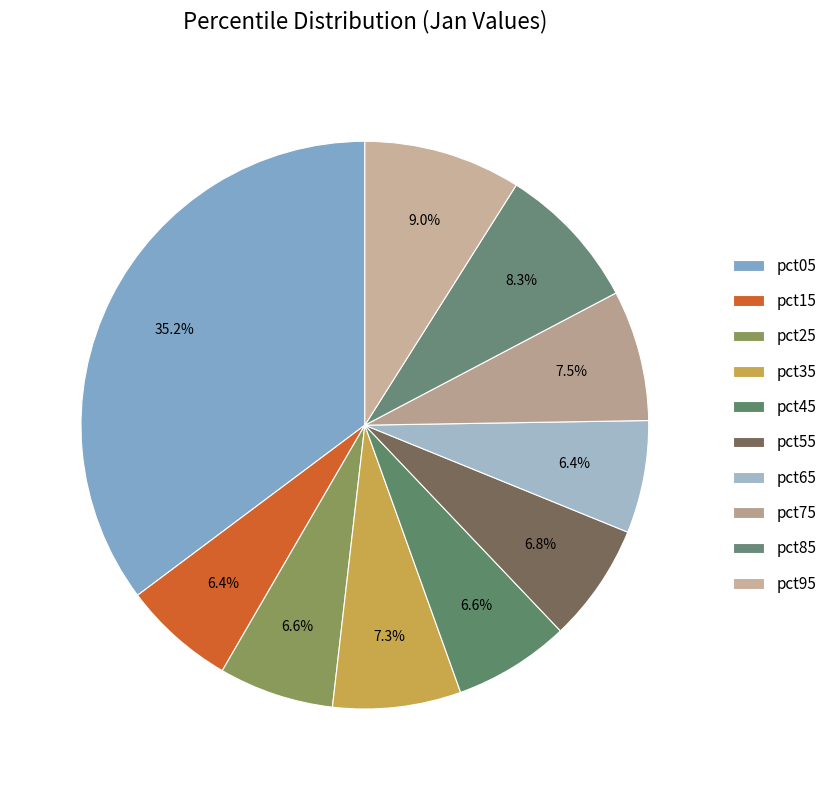

Does pct95 represent more than half of the total?

No